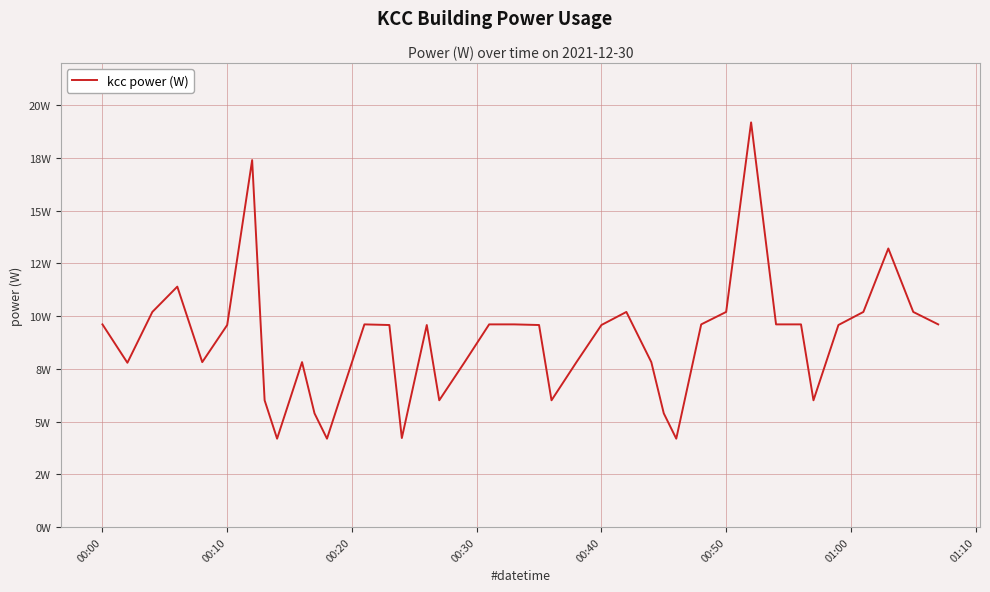

What is the label of the 4th point from the left?

00:30